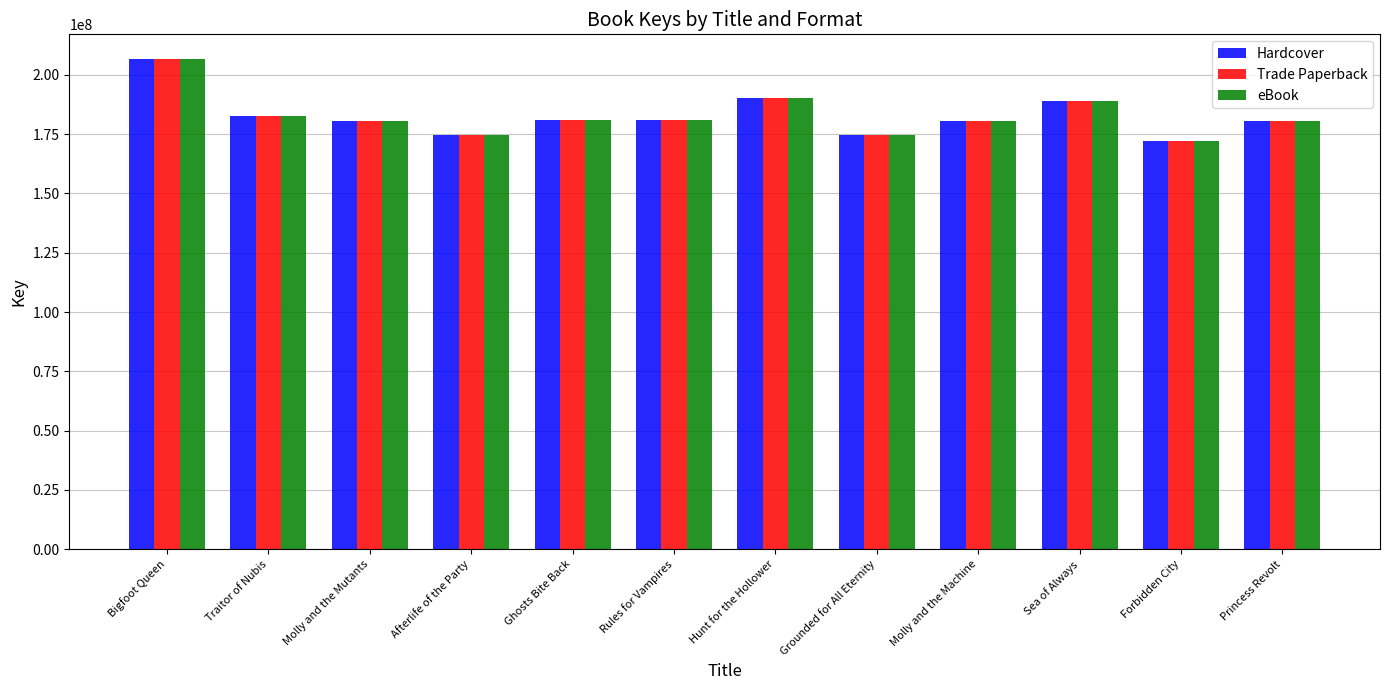

At how many categories does at least one series exceed 193028606?

1